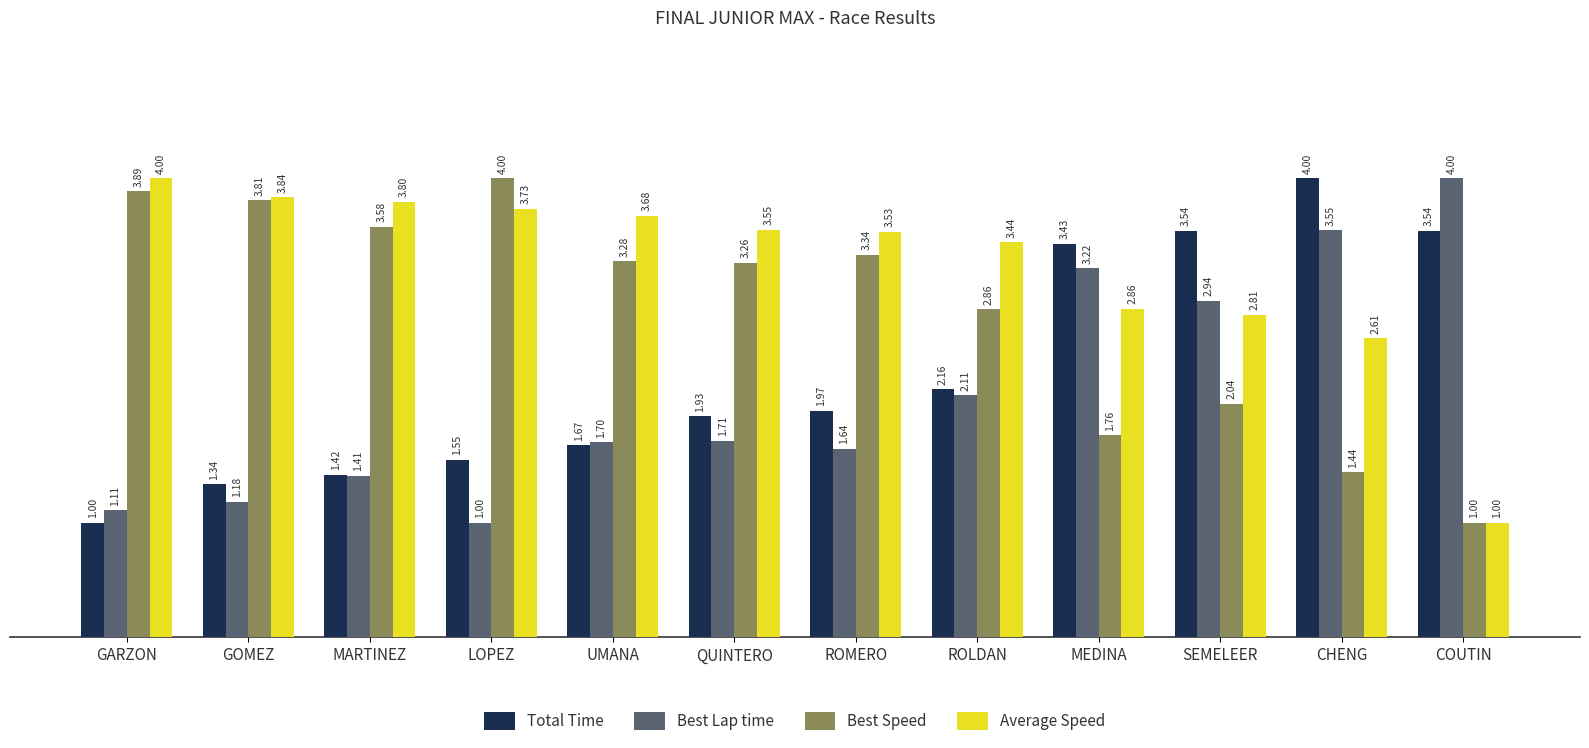

What is the maximum value shown in the chart?

4.0